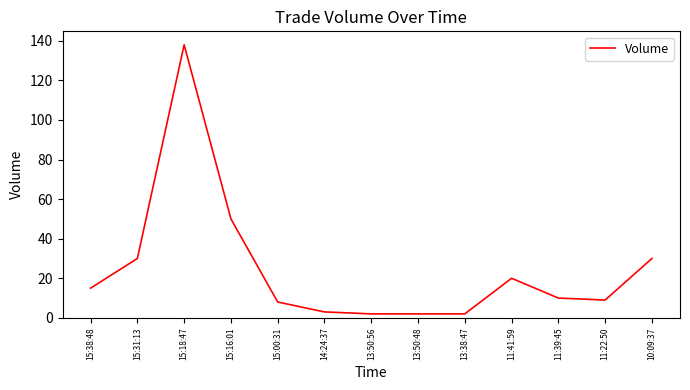

At which label is the value closest to 70?

15:16:01